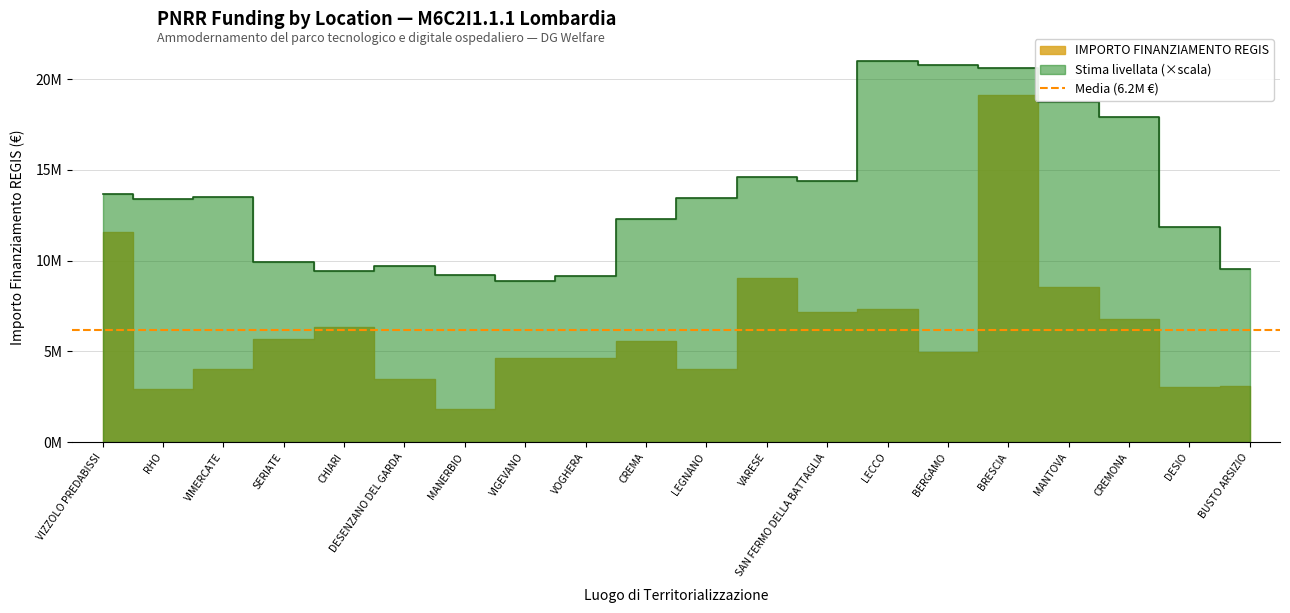

Between DESENZANO DEL GARDA and MANERBIO, which is larger?

DESENZANO DEL GARDA